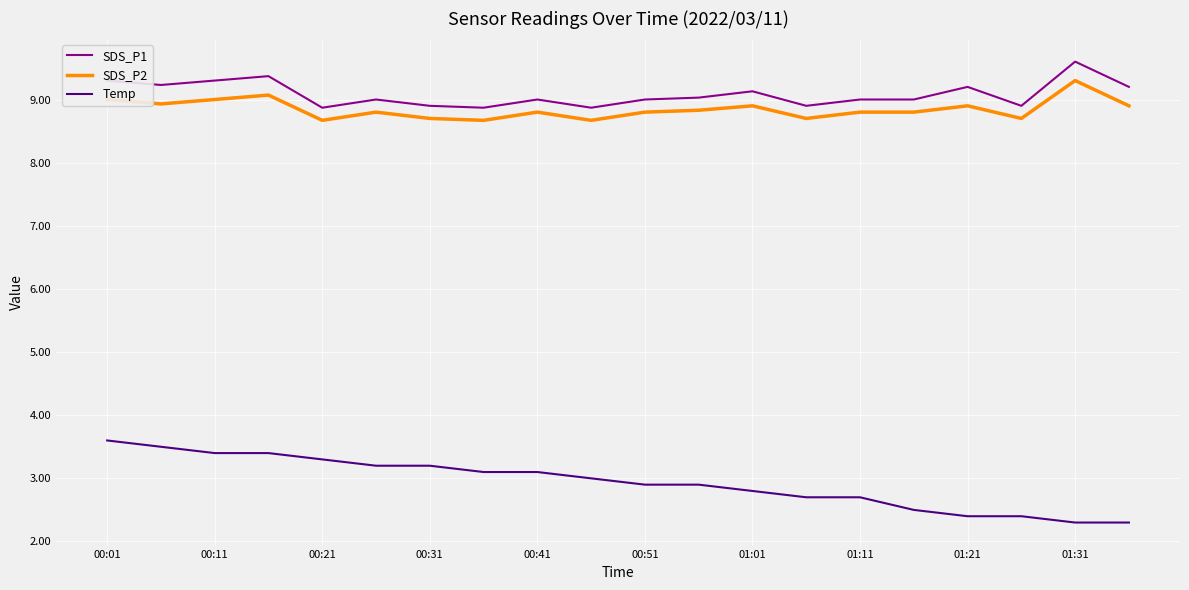

What is the difference between the maximum and minimum values in the Temp series?

1.3